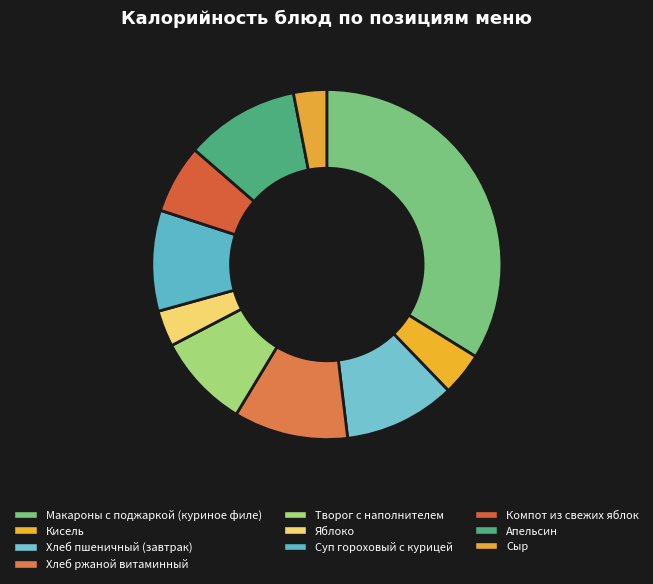

How many segments does this pie chart have?

10